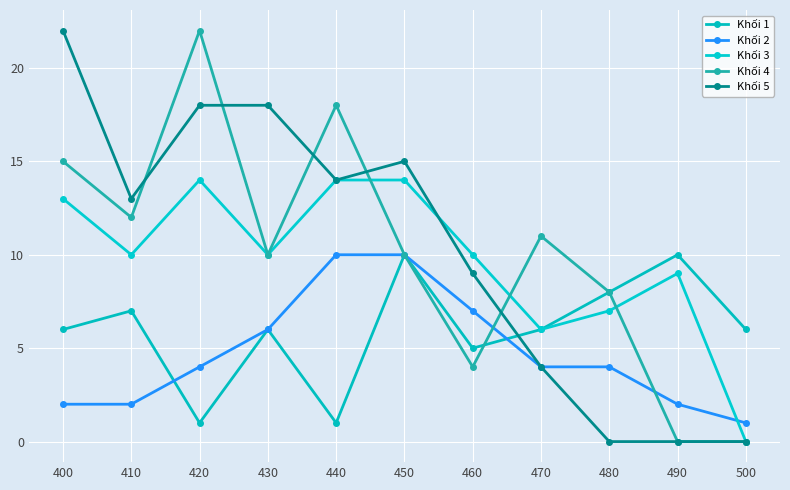

Reading right to left, what are all the values shown in this chart?

Khối 1: 6	10	8	6	5	10	1	6	1	7	6
Khối 2: 1	2	4	4	7	10	10	6	4	2	2
Khối 3: 0	9	7	6	10	14	14	10	14	10	13
Khối 4: 0	0	8	11	4	10	18	10	22	12	15
Khối 5: 0	0	0	4	9	15	14	18	18	13	22